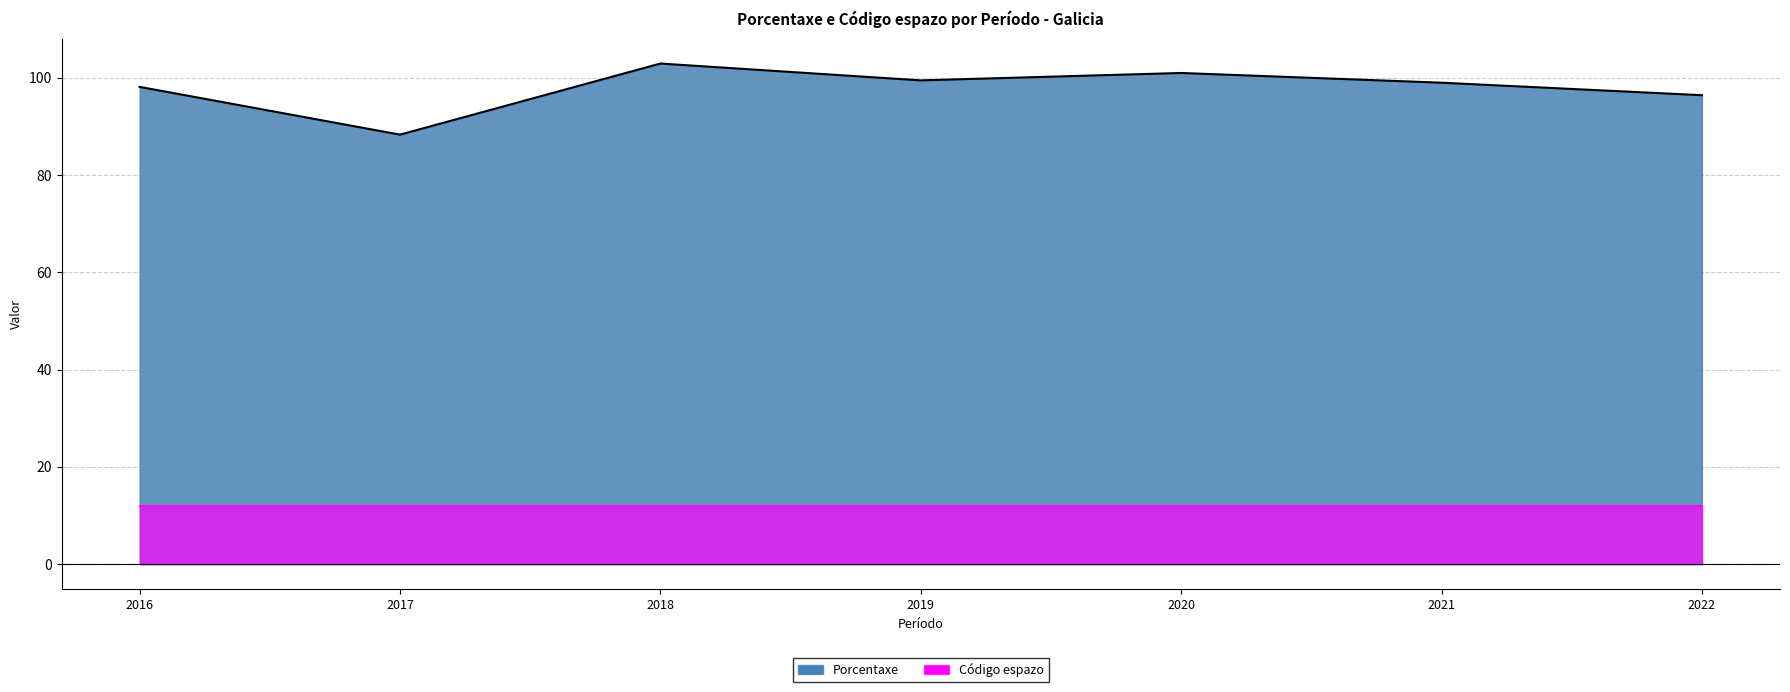

Is it true that the value at 2018 is 102.9?

True